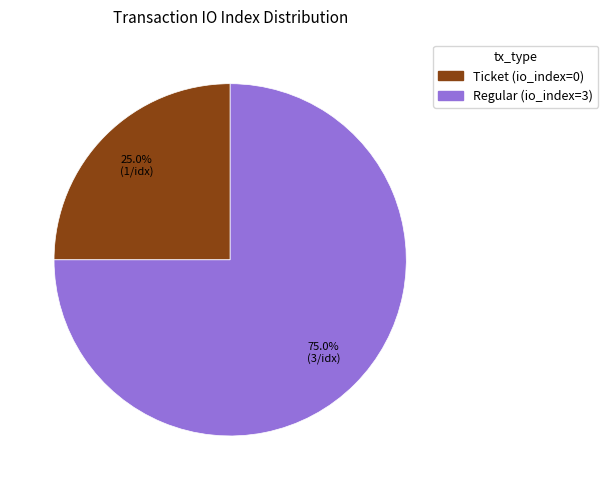

Is there a majority slice in this chart?

Yes